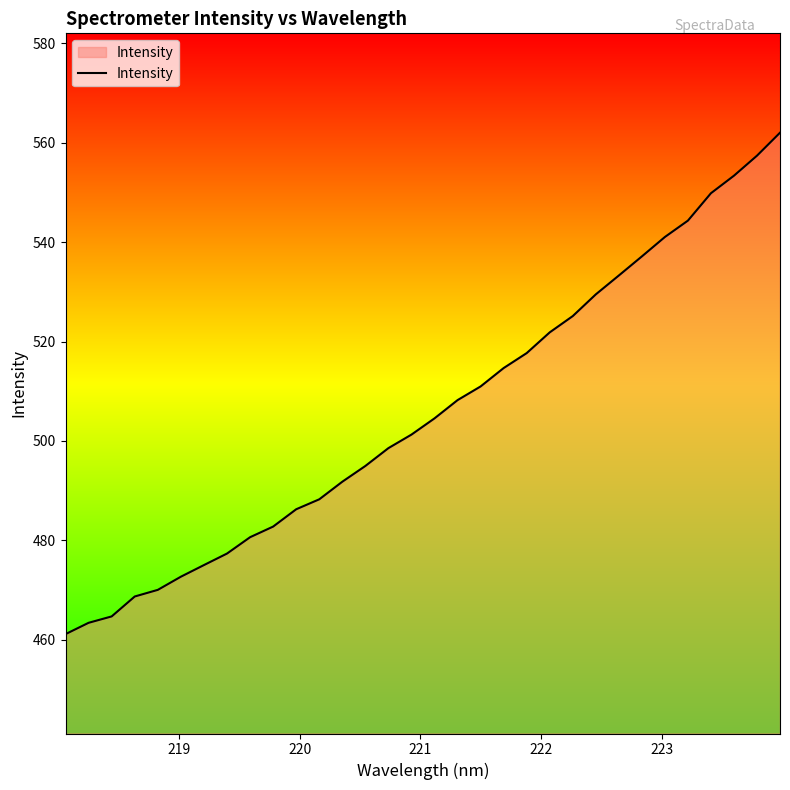

What is the greatest value displayed?

562.0